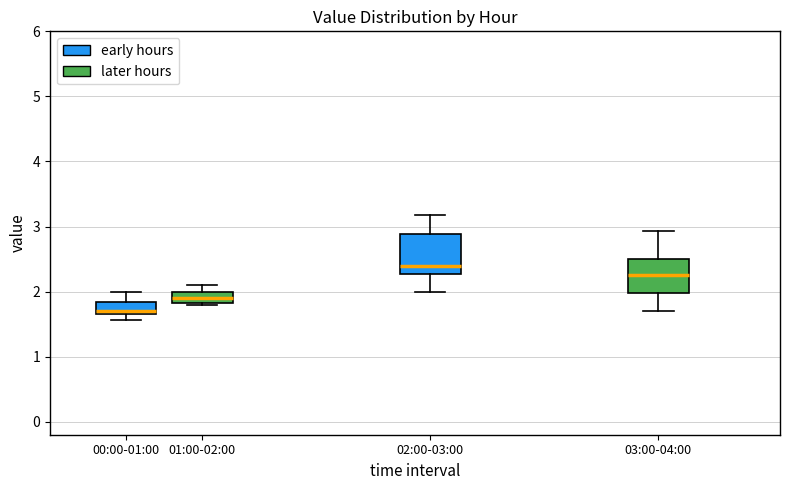

Reading left to right, read every box against the y-axis: the position of its median line, the range the box covers, and the ends of its whiskers. The values are not printed on the chart, so give them approximately, as read against the axis.

00:00-01:00: median 1.7 (just above the box's lower edge), box 1.7 to 1.8, whiskers 1.6 to 2.0
01:00-02:00: median 1.9, box 1.8 to 2.0, whiskers 1.8 to 2.1
02:00-03:00: median 2.4, box 2.3 to 2.9, whiskers 2.0 to 3.2
03:00-04:00: median 2.3, box 2.0 to 2.5, whiskers 1.7 to 2.9